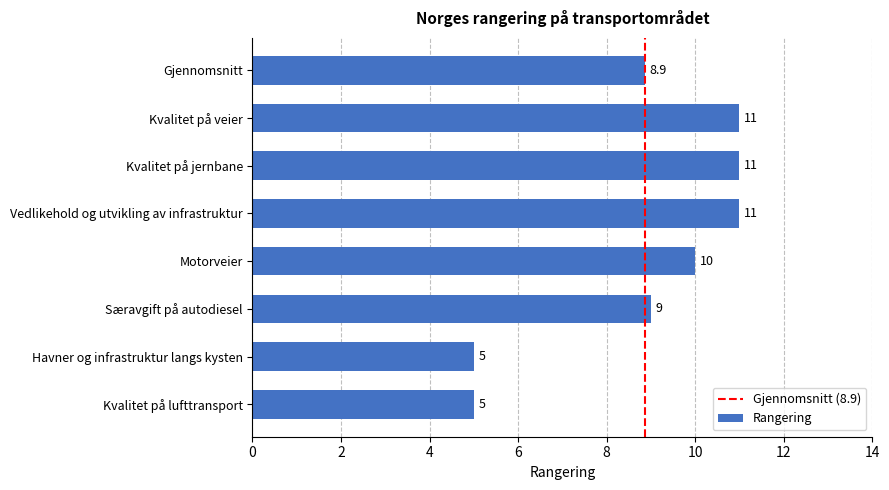

The value at Kvalitet på jernbane is 11.0. True or false?

True